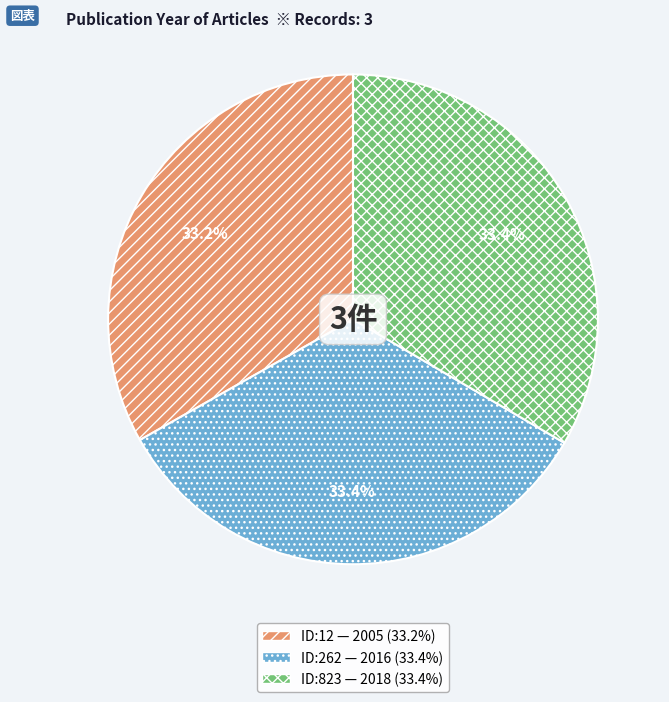

What is the total percentage of ID:12 — 2005 (33.2%) and ID:262 — 2016 (33.4%)?

66.6%